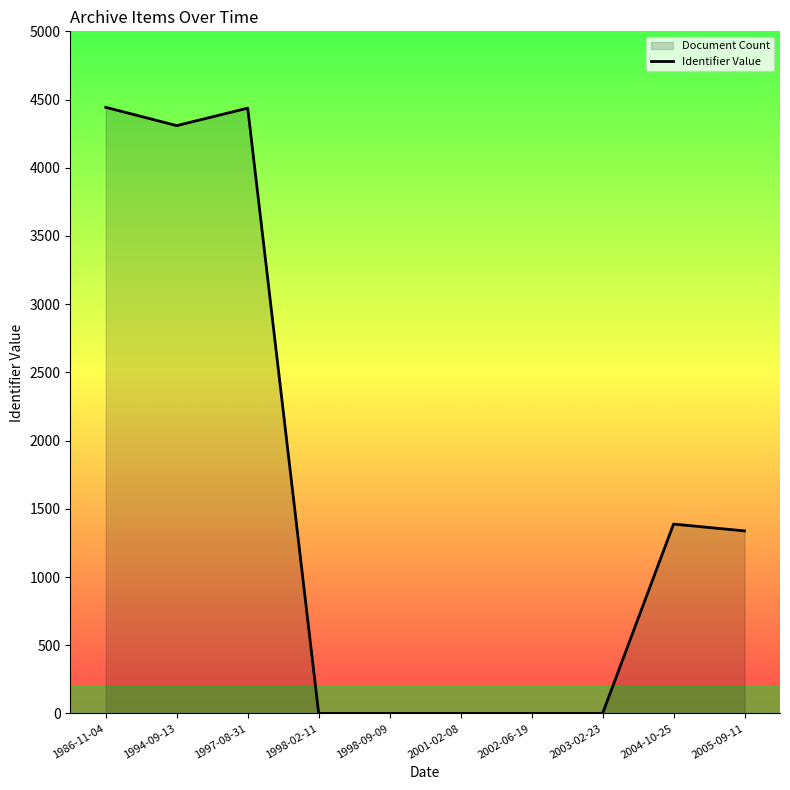

Where is the data nearest to the value 2221?

2004-10-25